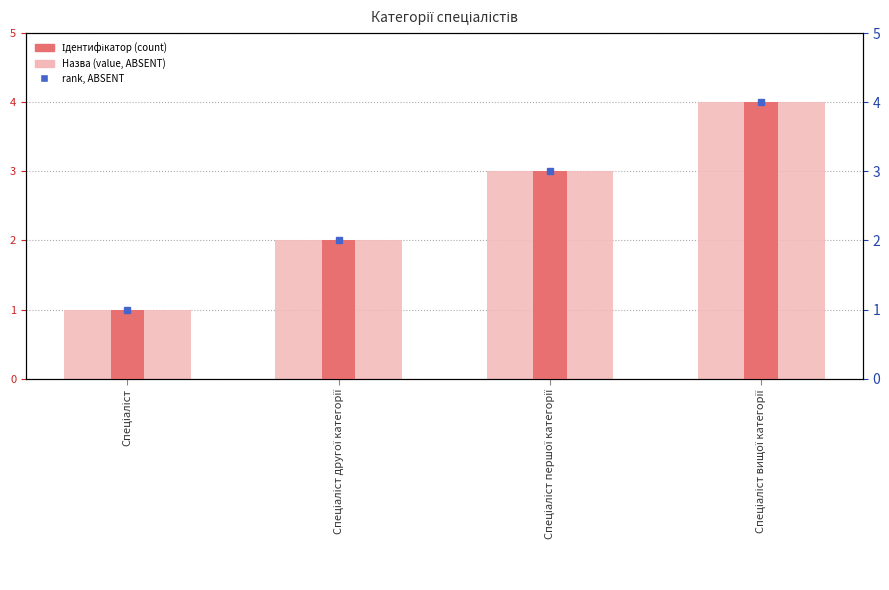

The Назва (light) series shows 1 at Спеціаліст другої категорії. True or false?

False